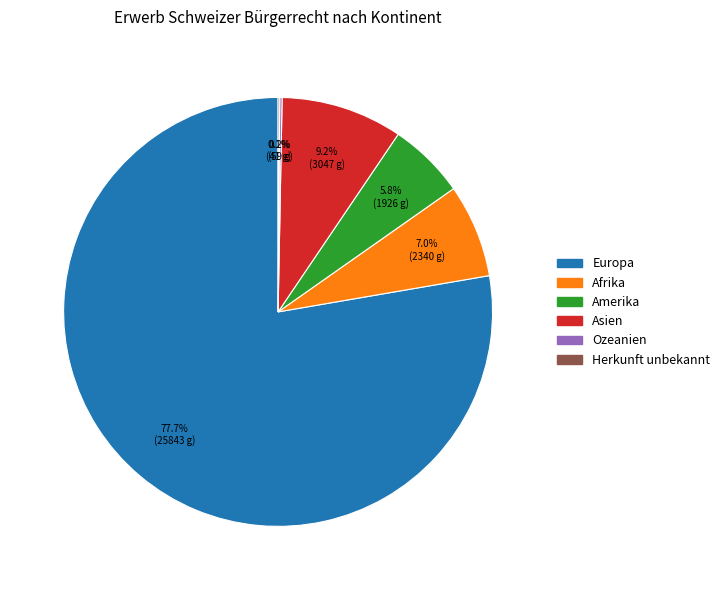

What portion of the pie excludes Afrika?

93.0%